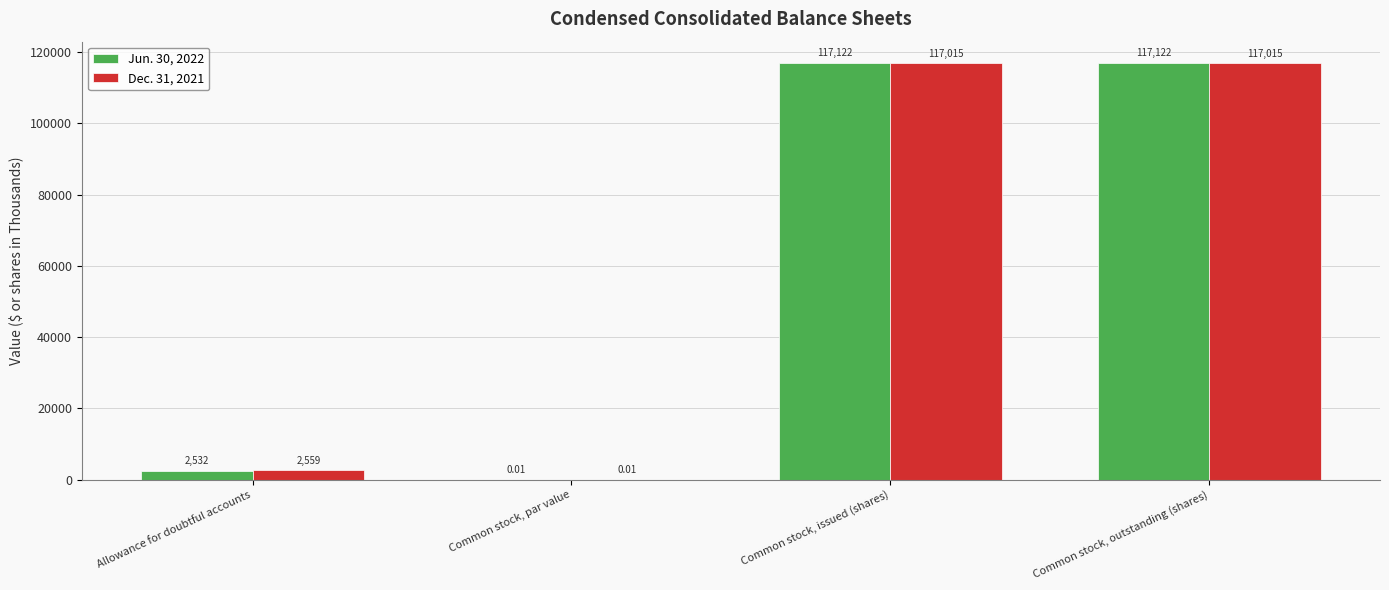

Read the Dec. 31, 2021 value at Common stock, outstanding (shares).

117015.0